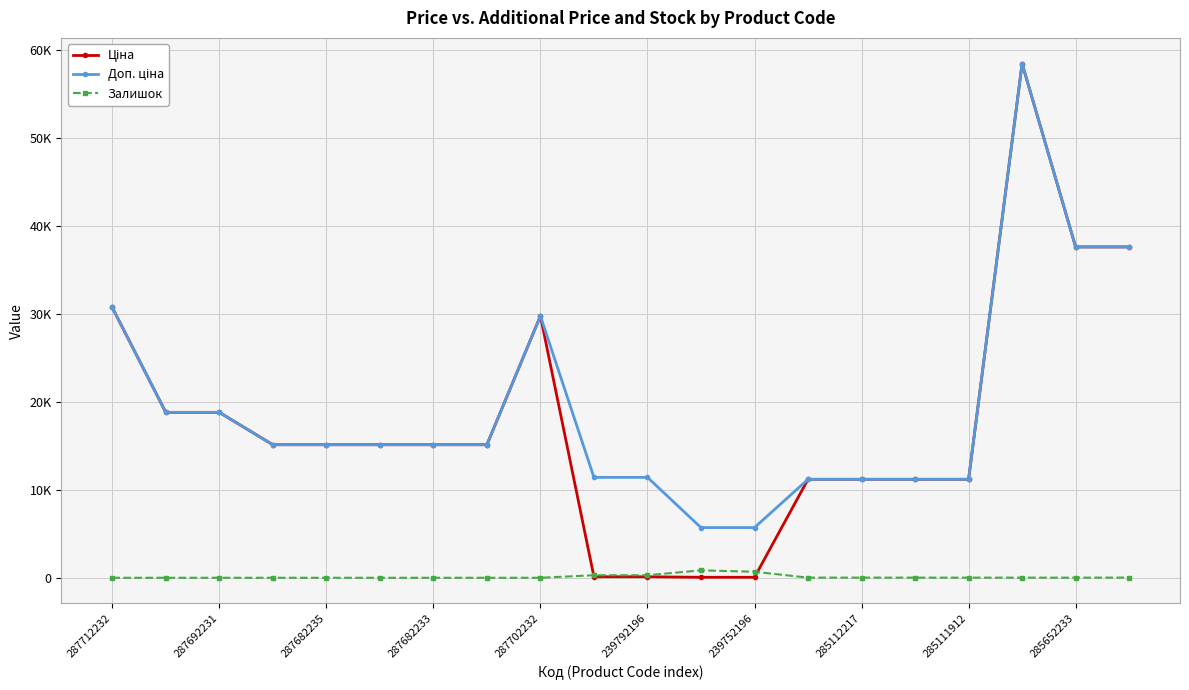

What is the lowest value of the Ціна series?

57.0